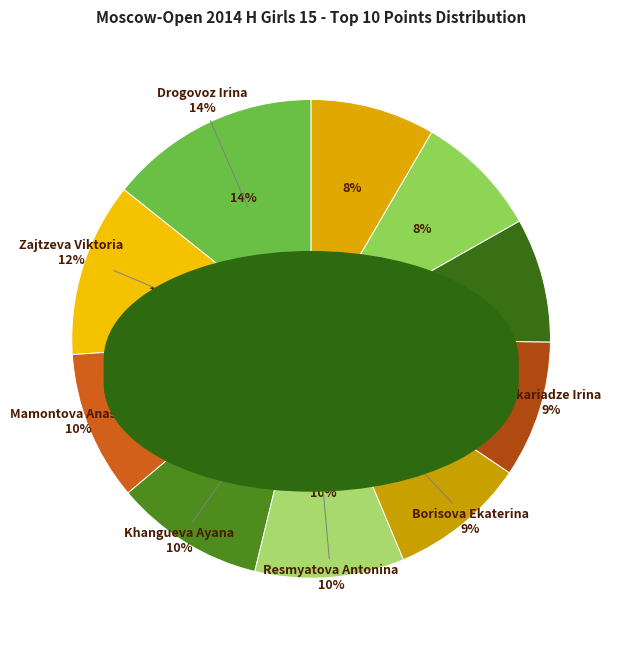

Does Zajtzeva Viktoria account for over 50% of the chart?

No